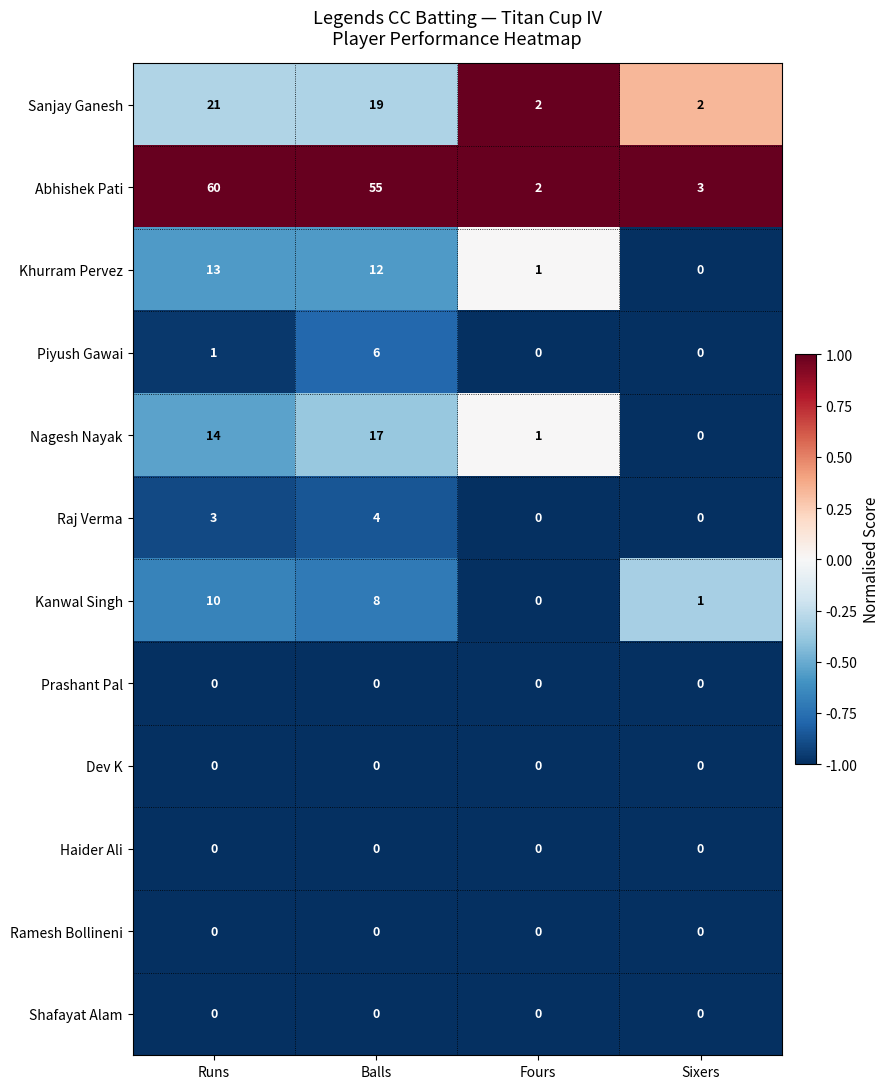

What is the difference between the highest and lowest values at Fours?

2